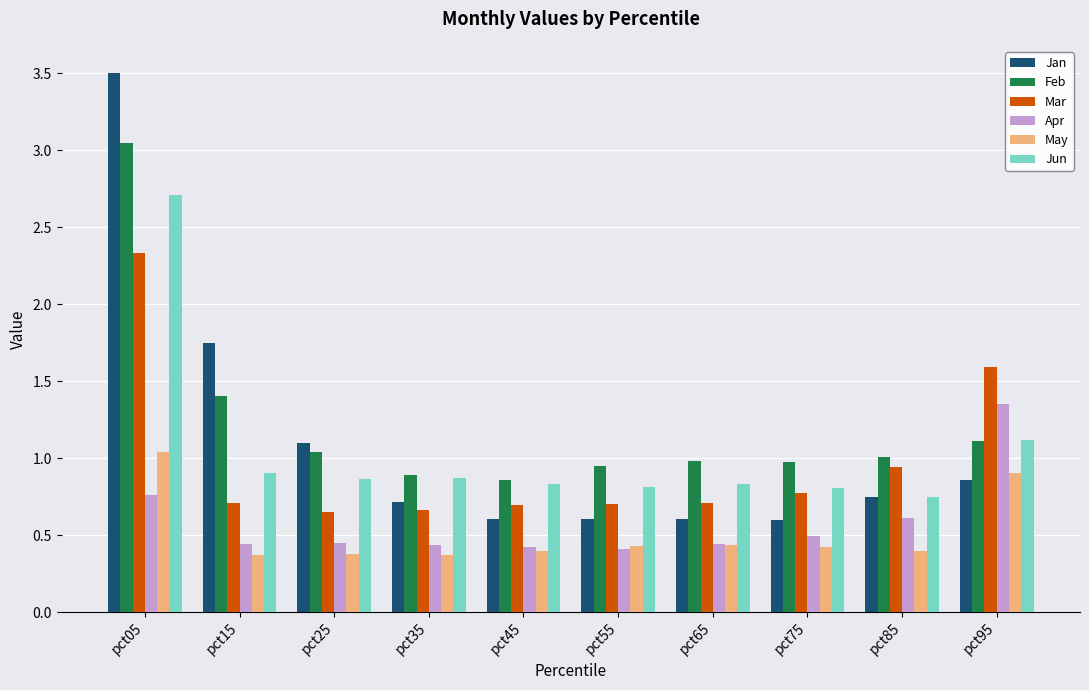

Which series has the widest spread of values?

Jan